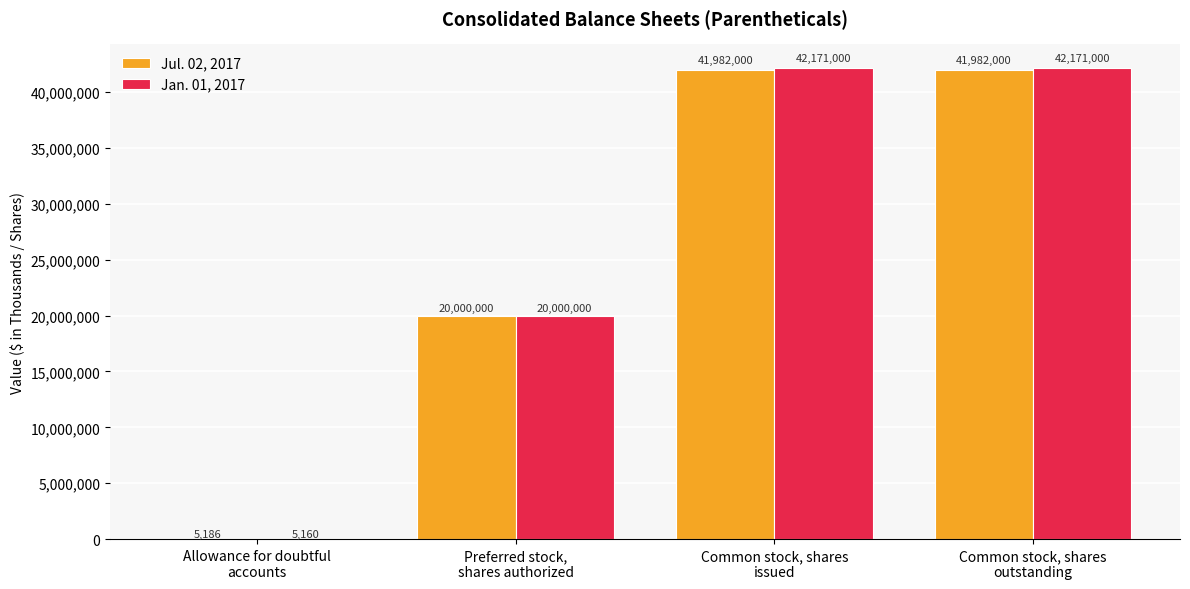

Reading right to left, list all the values displayed in this chart.

Jul. 02, 2017: Common stock, shares
outstanding=41982000	Common stock, shares
issued=41982000	Preferred stock,
shares authorized=20000000	Allowance for doubtful
accounts=5186
Jan. 01, 2017: Common stock, shares
outstanding=42171000	Common stock, shares
issued=42171000	Preferred stock,
shares authorized=20000000	Allowance for doubtful
accounts=5160